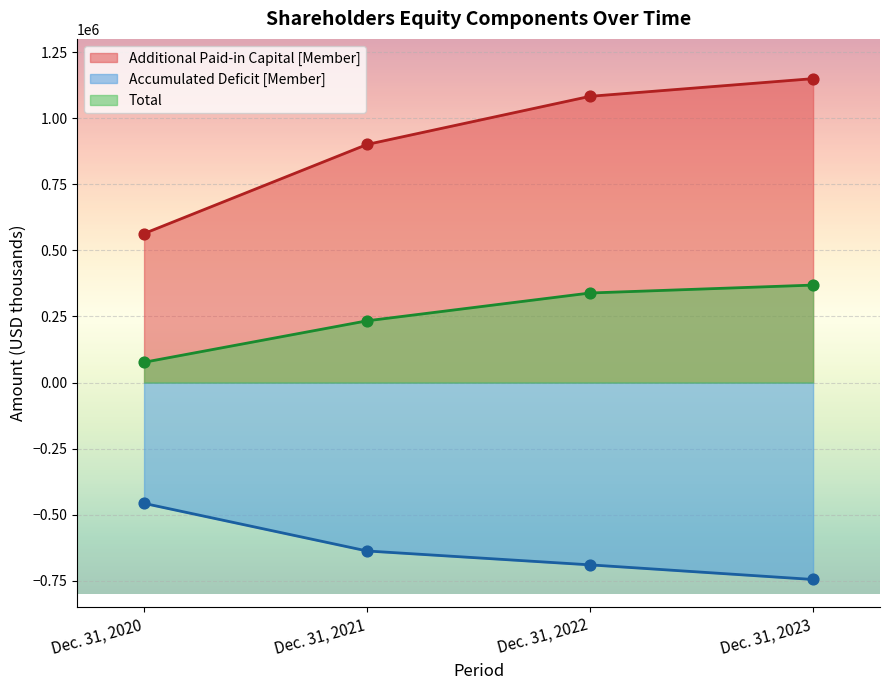

What is the total value across all series at Dec. 31, 2022?

732349